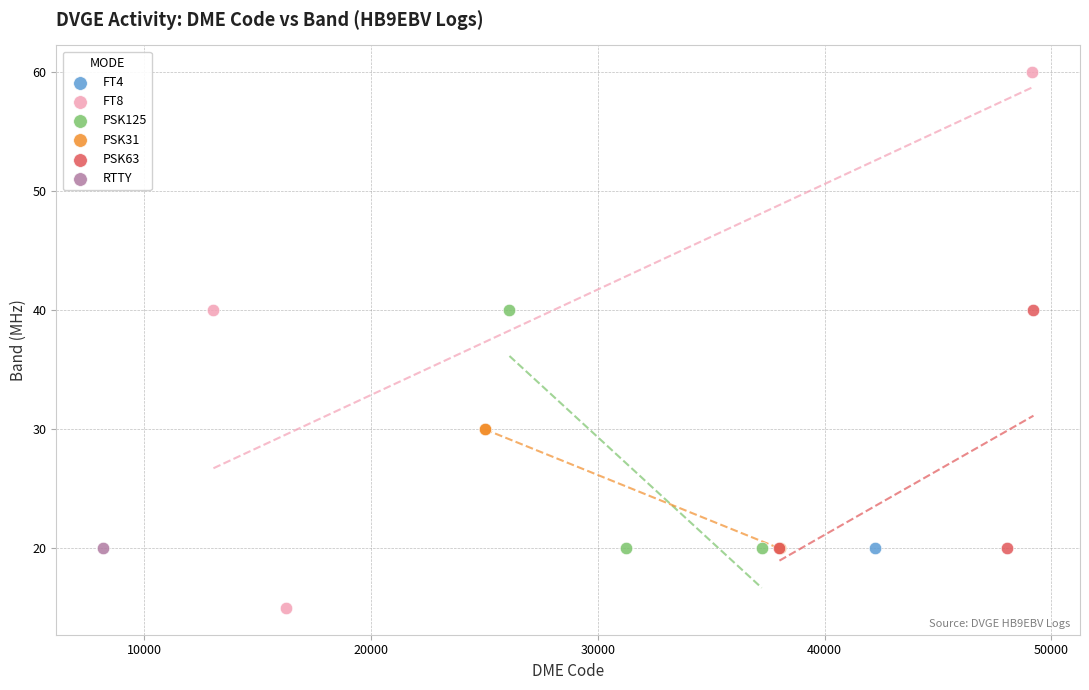

Which series reaches the minimum Y coordinate?

FT8